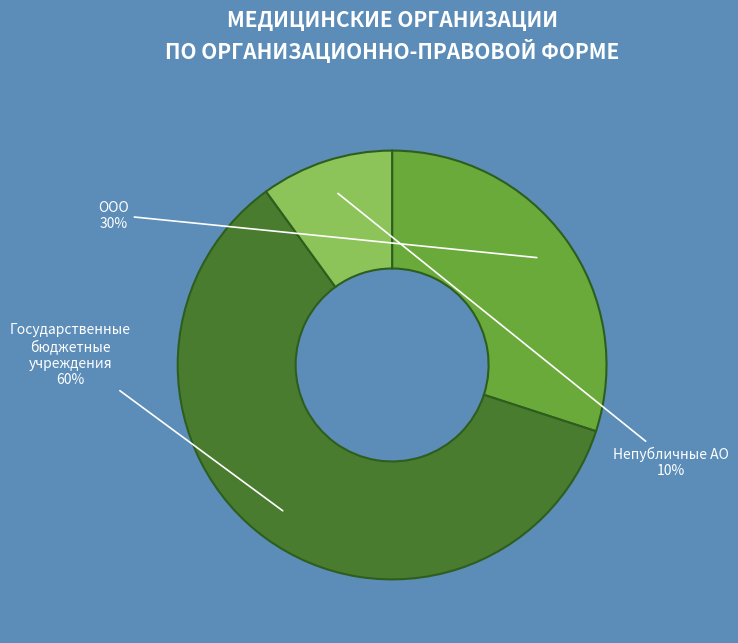

Is there any slice that represents more than half of the pie?

Yes